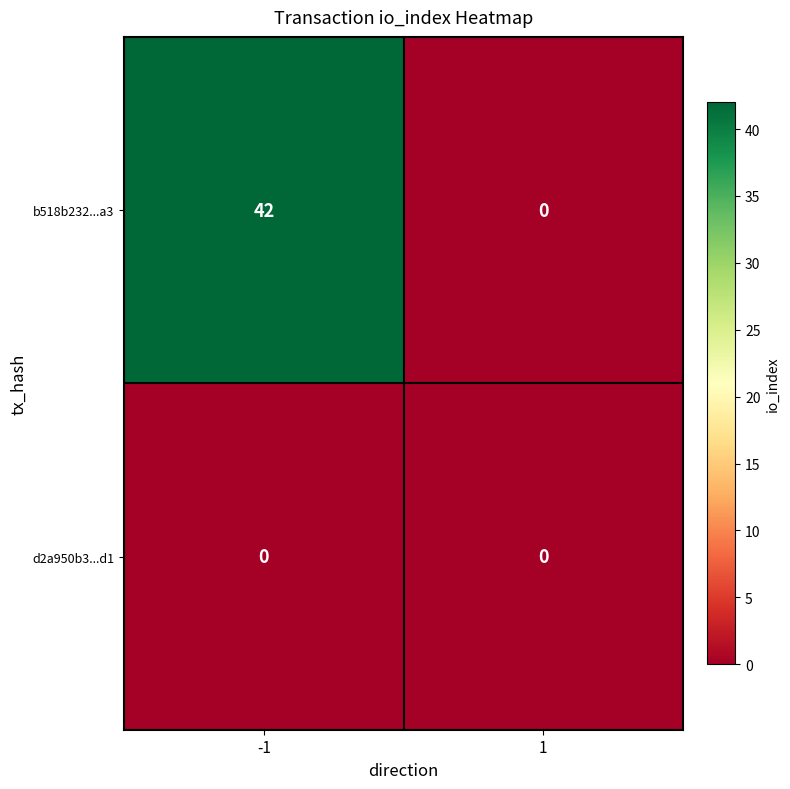

Is the value of b518b232...a3 at -1 greater than the value of d2a950b3...d1 at 1?

Yes